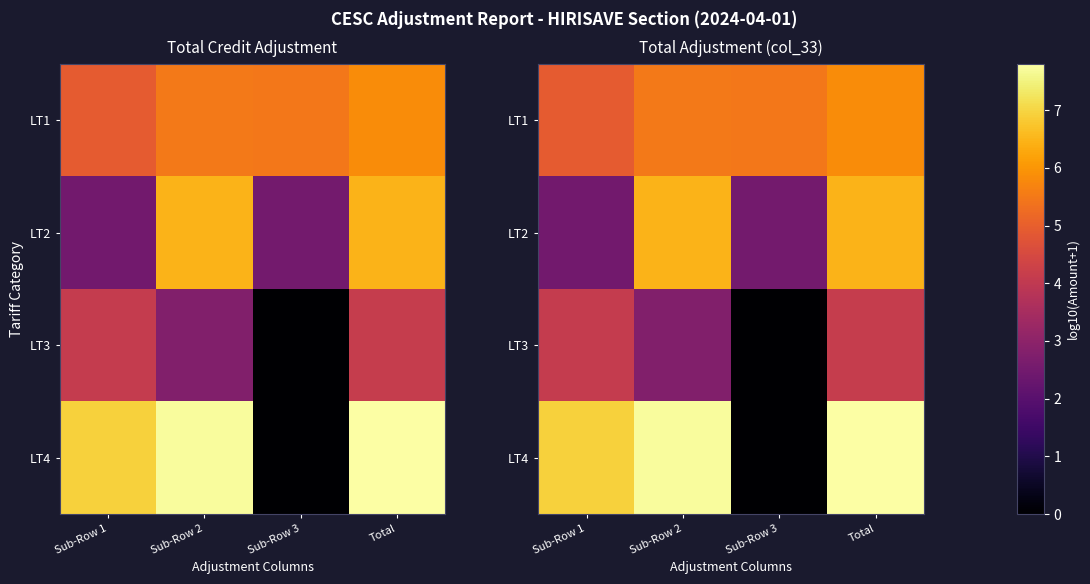

What is the total value across all series at Sub-Row 1?

18.4